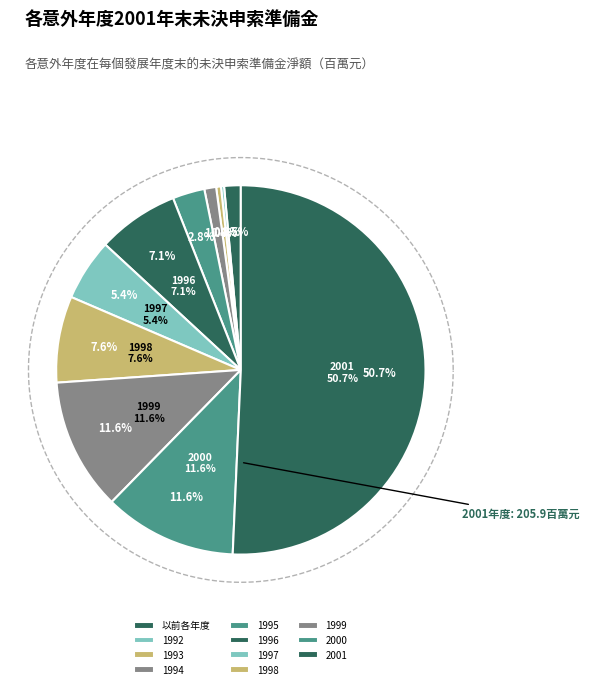

To the nearest percent, what is the difference between the 1997 and 2001 slice percentages?

45%